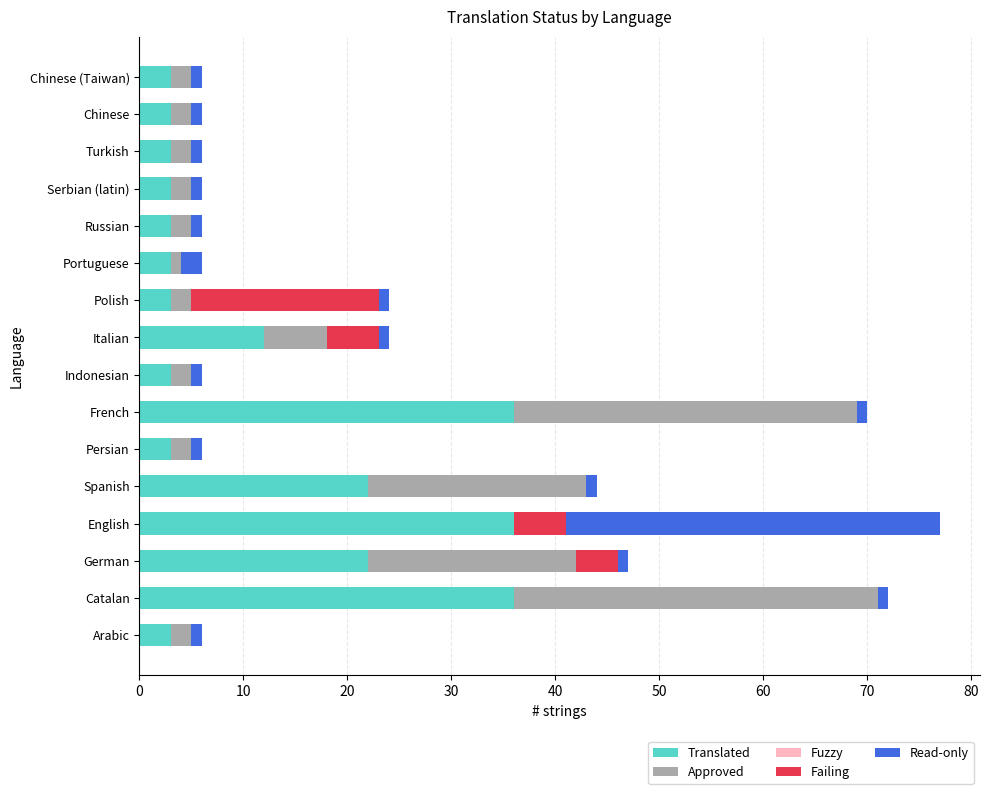

What is the sum of all Translated values?

194